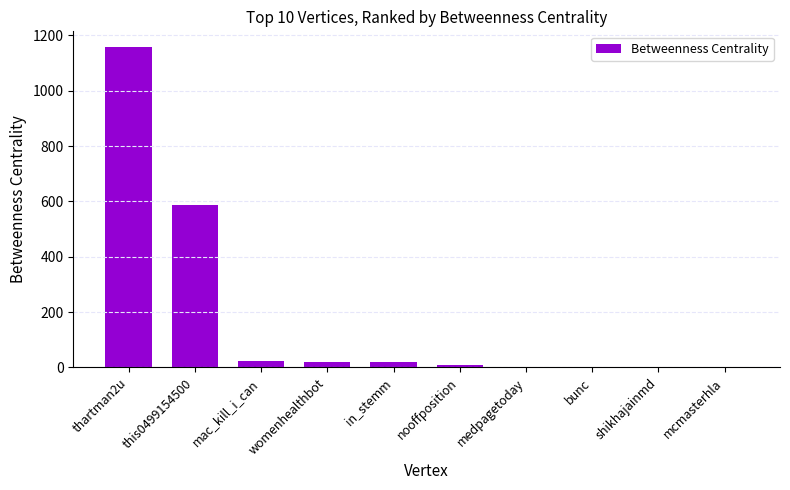

True or false: the data shows 180.3 at this0499154500.

False